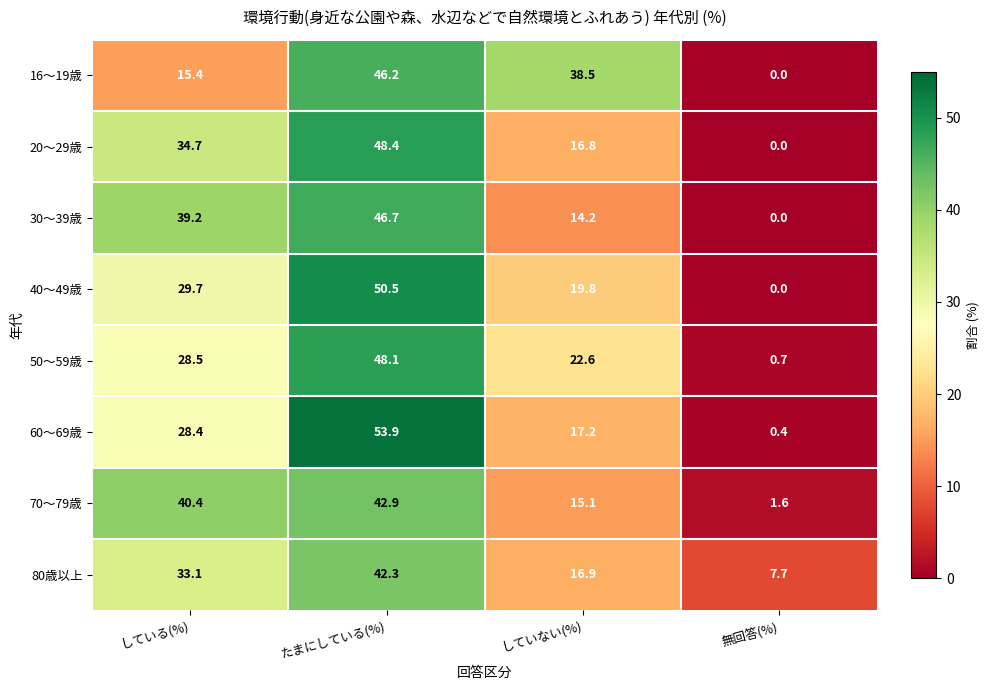

What is the maximum value for 30～39歳?

46.7